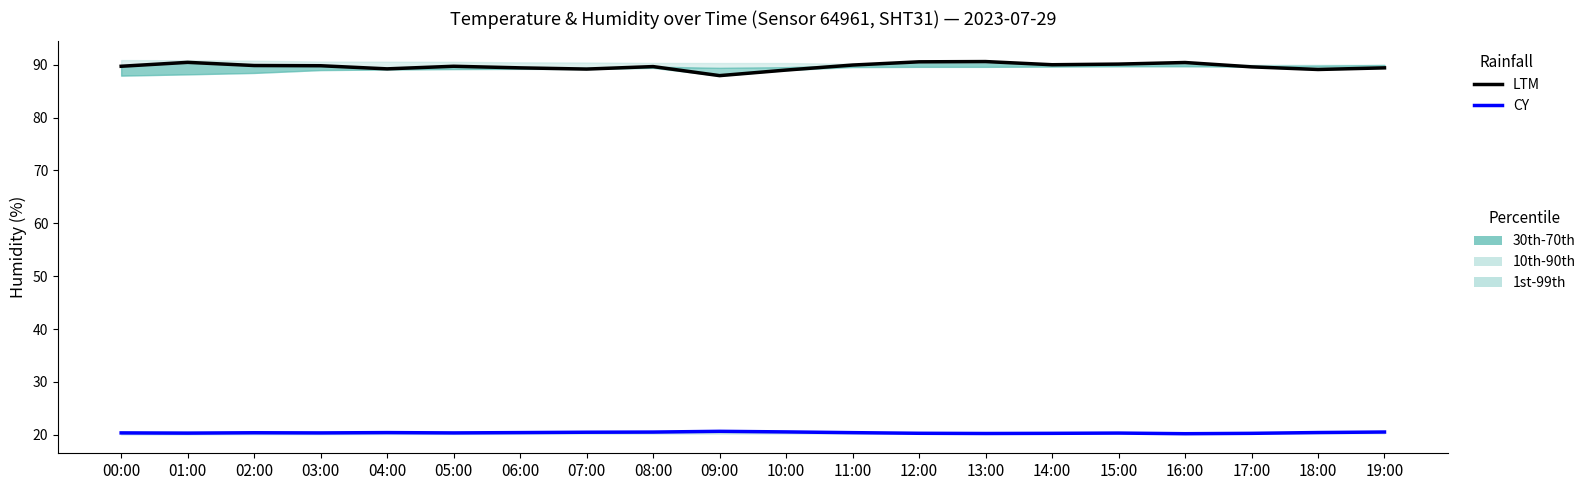

Does the chart have visible grid lines?

No